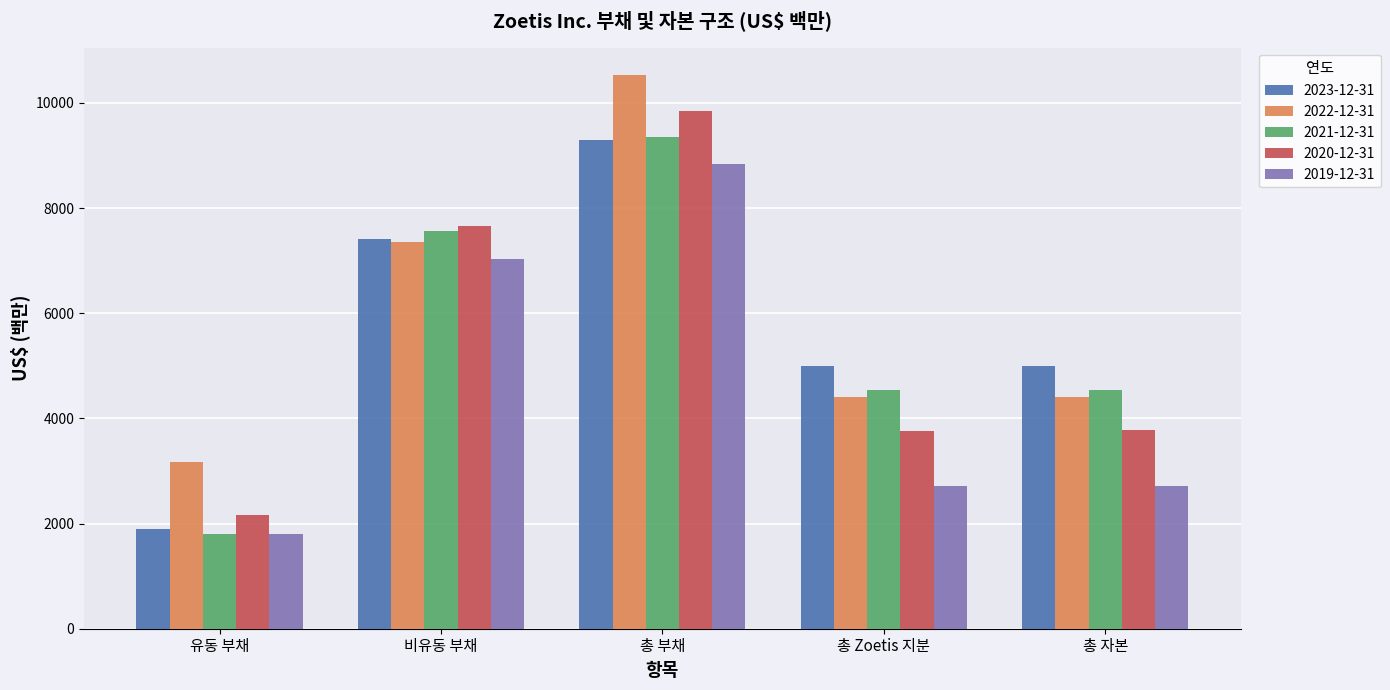

True or false: 2022-12-31 has a value of 10522 at 총 부채.

True